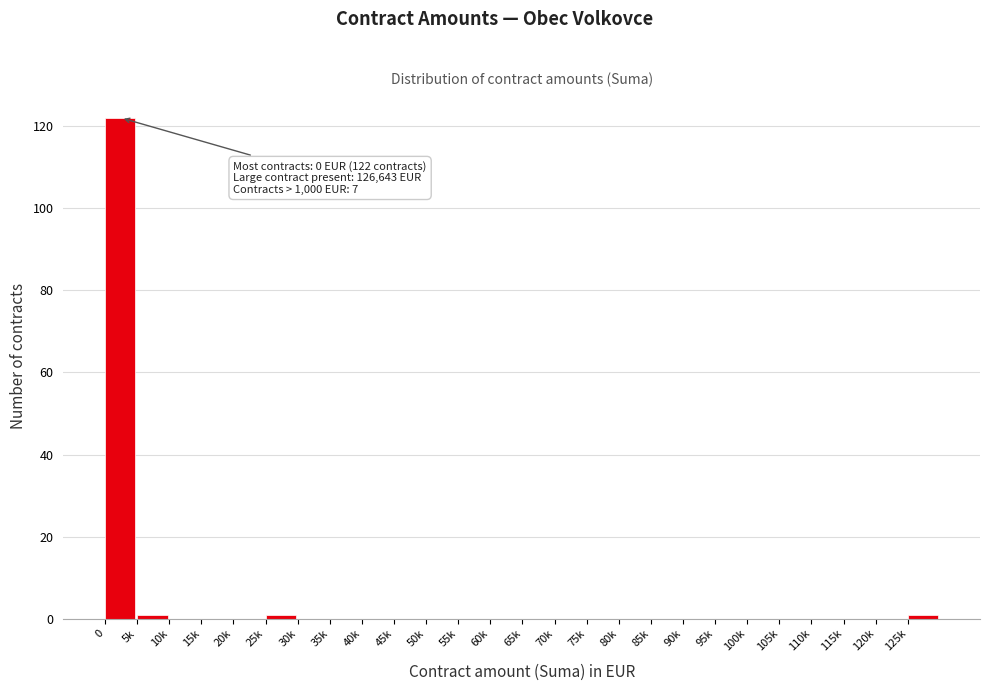

Reading right to left, list all the values displayed in this chart.

125k=1	120k=0	115k=0	110k=0	105k=0	100k=0	95k=0	90k=0	85k=0	80k=0	75k=0	70k=0	65k=0	60k=0	55k=0	50k=0	45k=0	40k=0	35k=0	30k=0	25k=1	20k=0	15k=0	10k=0	5k=1	0=122